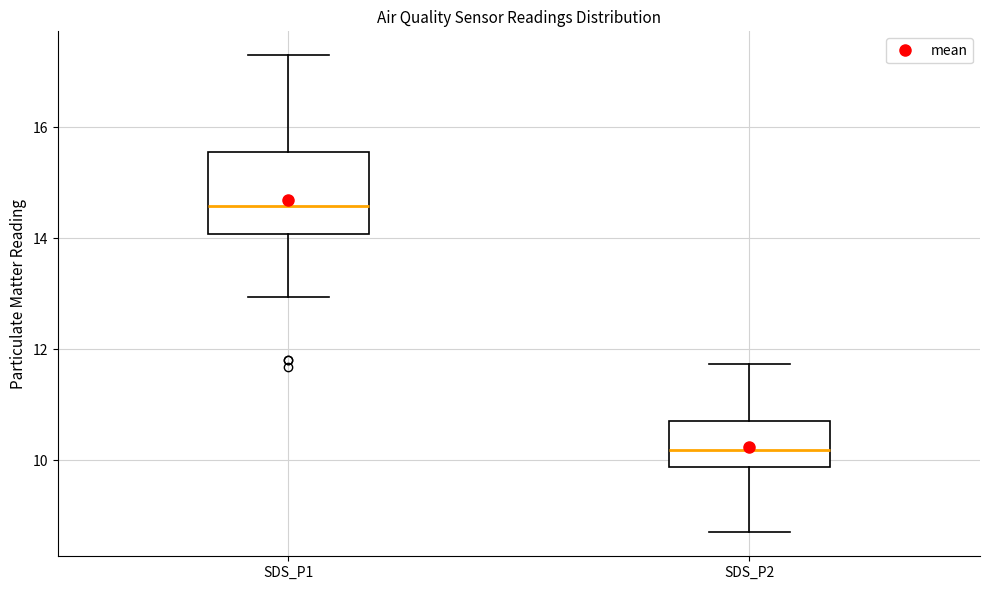

Reading left to right, read every box against the y-axis: the position of its median line, the range the box covers, and the ends of its whiskers. The values are not printed on the chart, so give them approximately, as read against the axis.

SDS_P1: median 14.6, box 14.0 to 15.6, whiskers 13.0 to 17.4
SDS_P2: median 10.2, box 9.8 to 10.8, whiskers 8.8 to 11.8